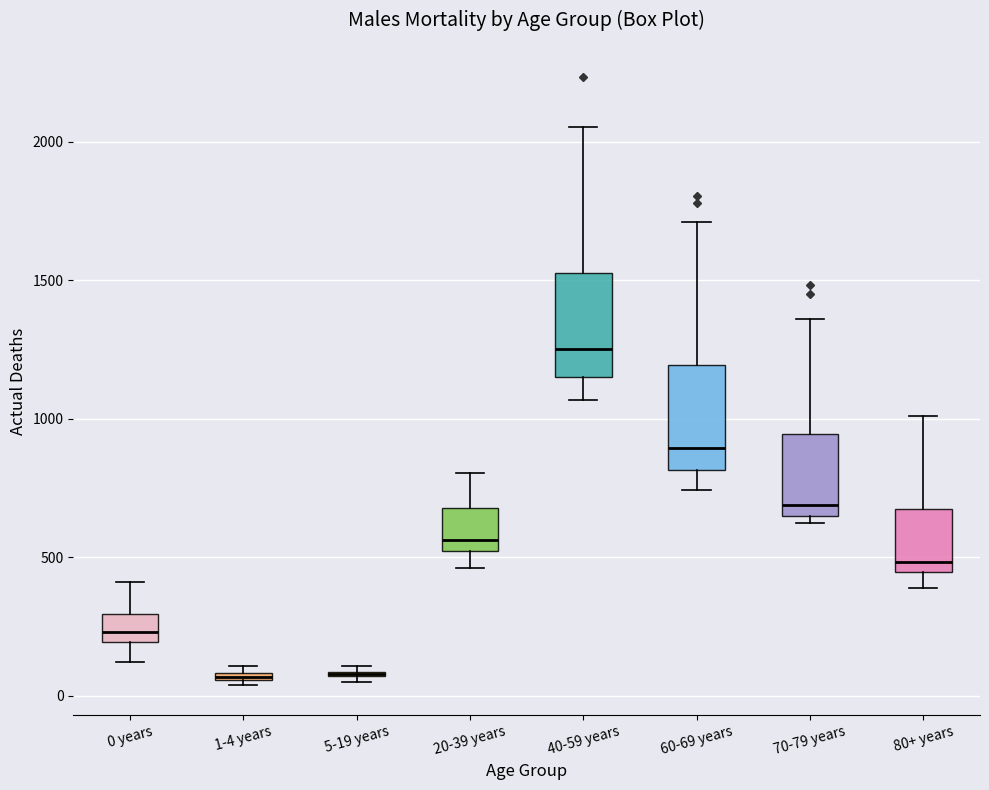

Where is the lower edge of the box for 80+ years on the y-axis? The values are not printed on the chart, so give them approximately, as read against the axis.

450